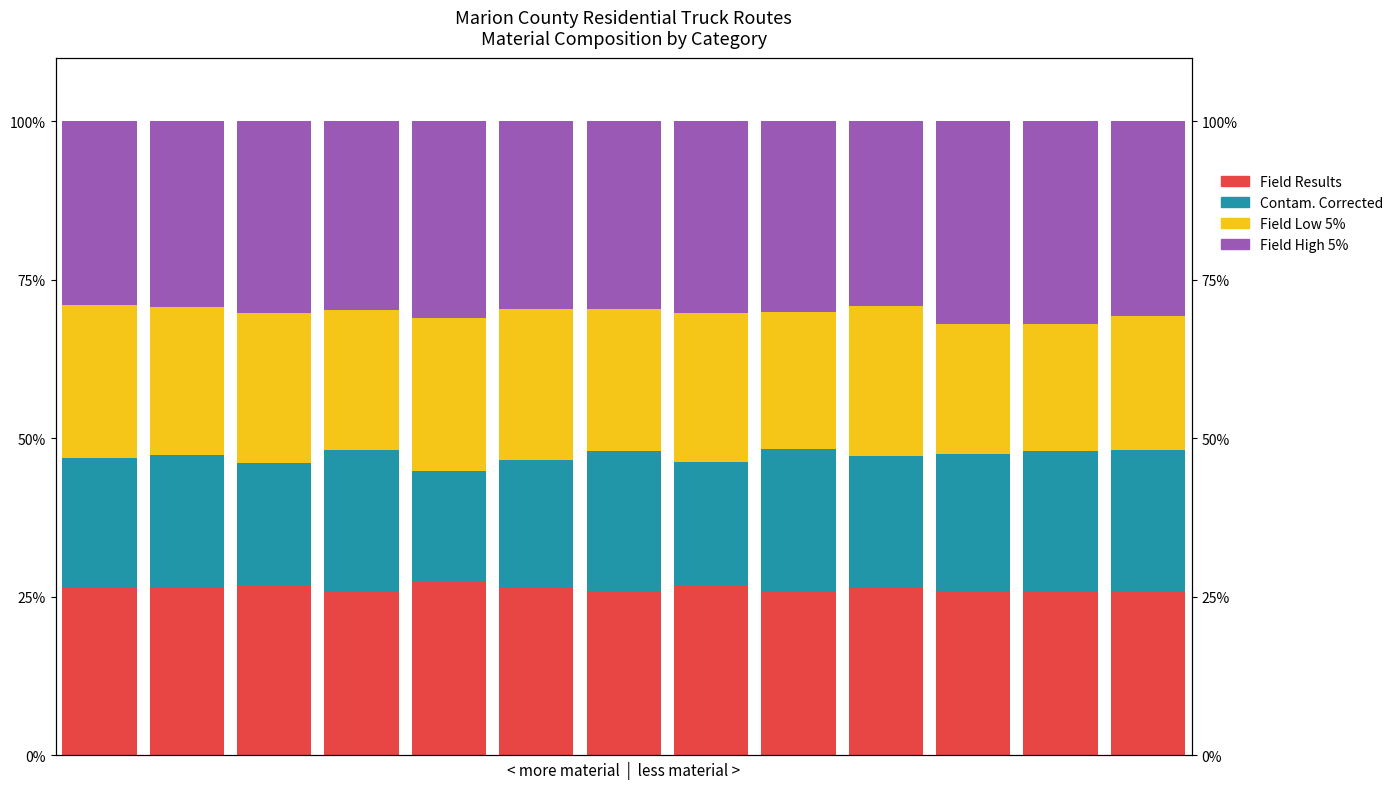

Which series has the largest total across all categories?

Field High 5%